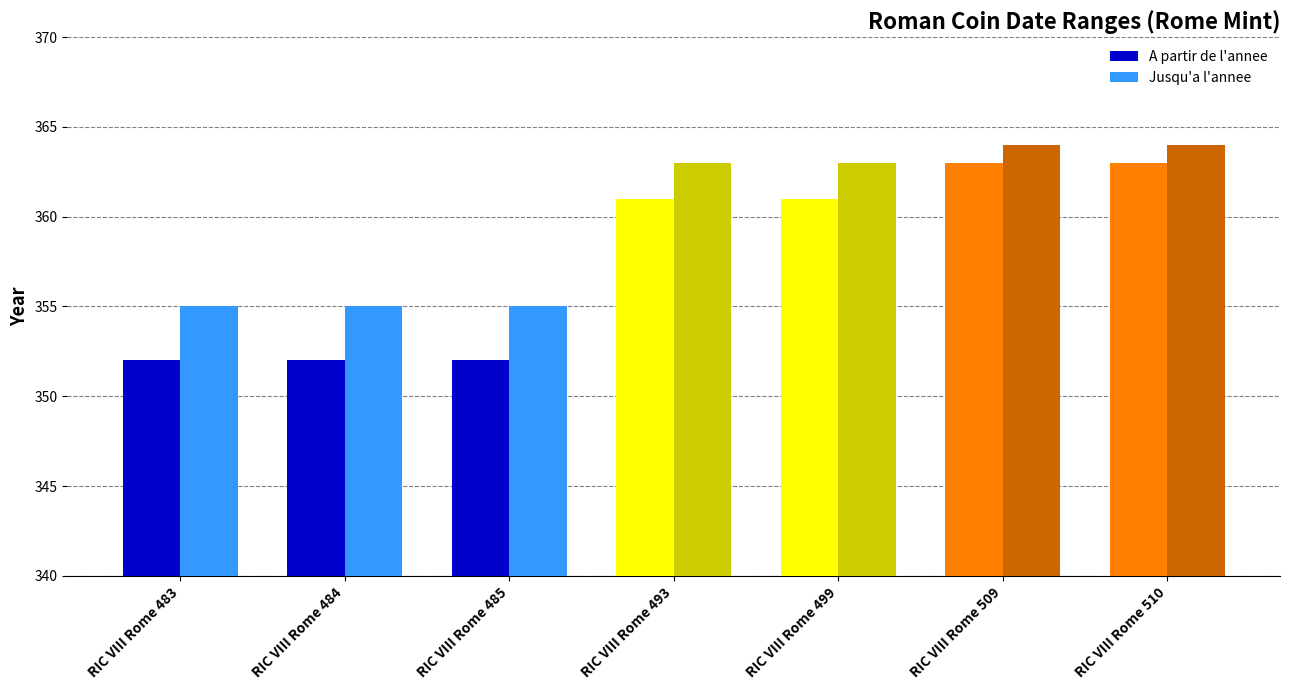

Which series has the largest total across all categories?

Jusqu'a l'annee